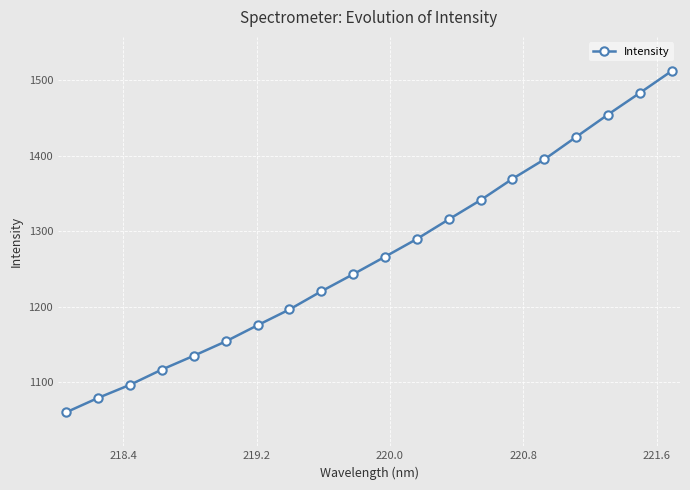

True or false: the data has more than 0 interior local peaks.

False